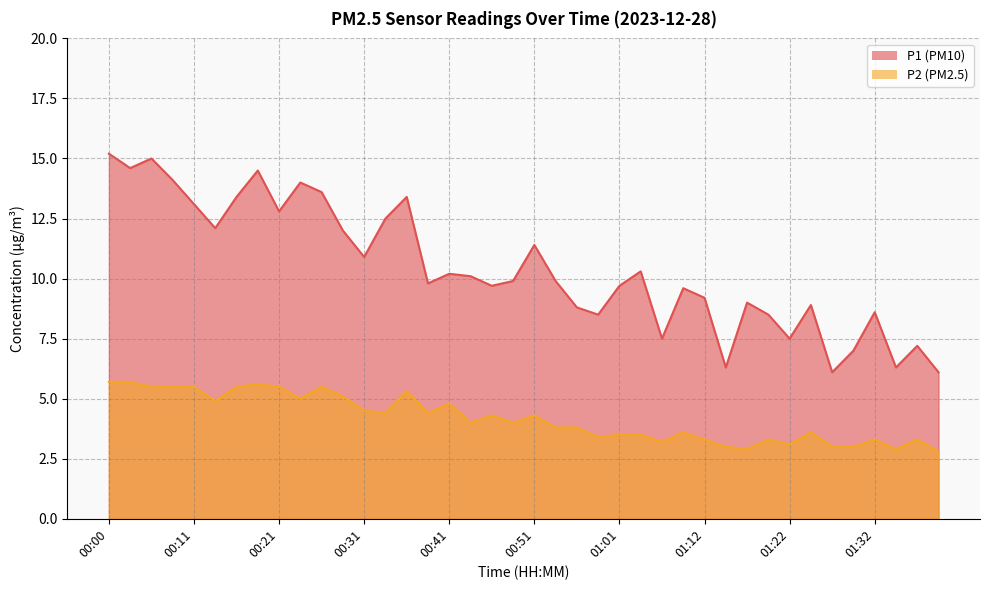

True or false: P2 and P1 intersect in this chart.

False